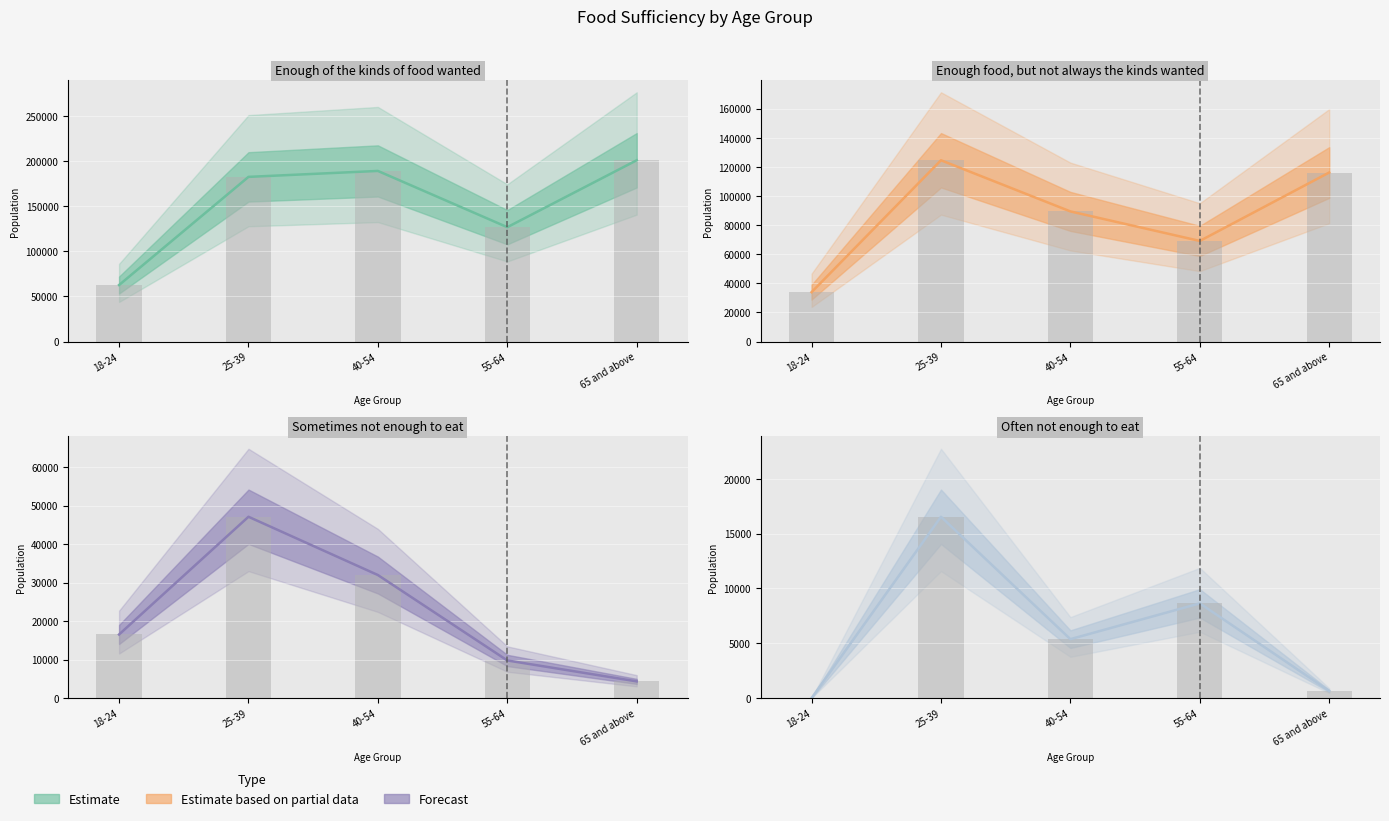

Which series has the largest total across all categories?

Enough of the kinds of food wanted